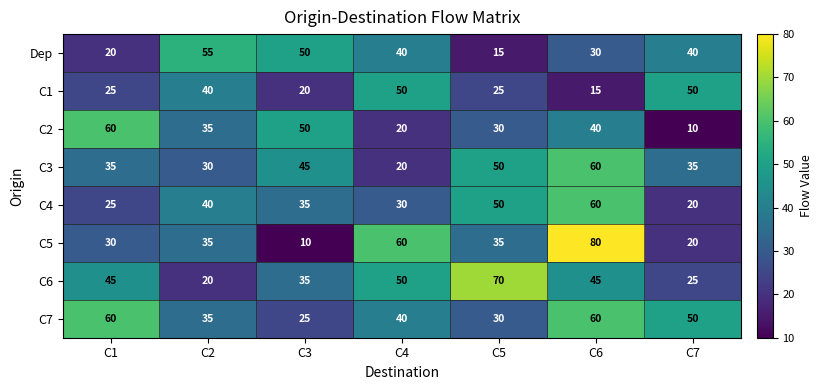

What is the spread (max minus min) of values at C7?

40